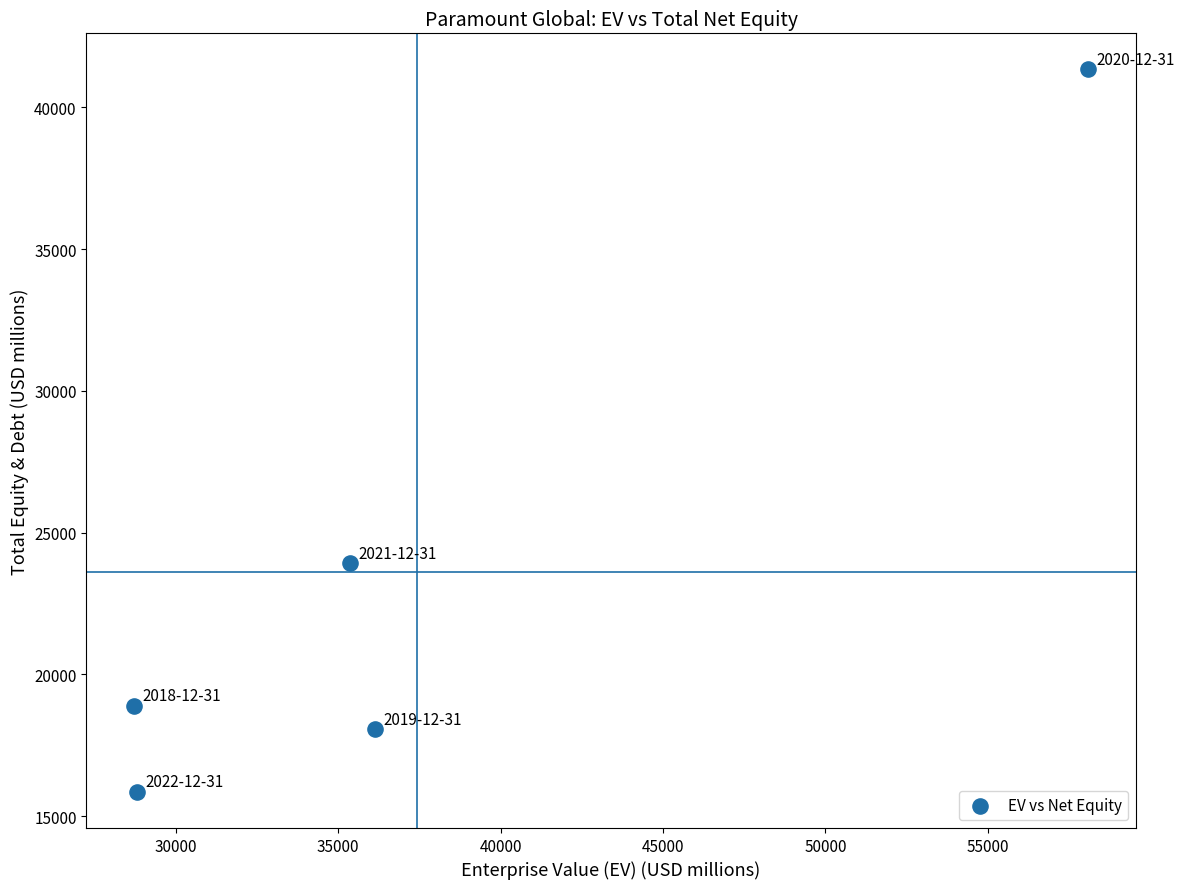

What Y value in the scatter plot is closest to 28594?

23911